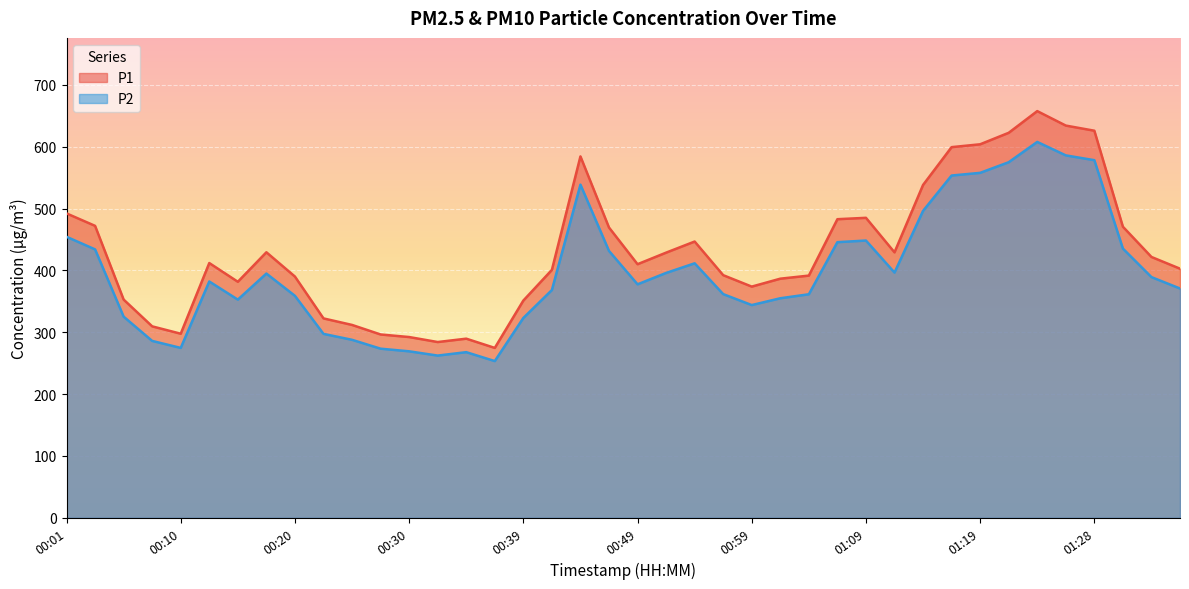

True or false: P2 and P1 intersect in this chart.

False